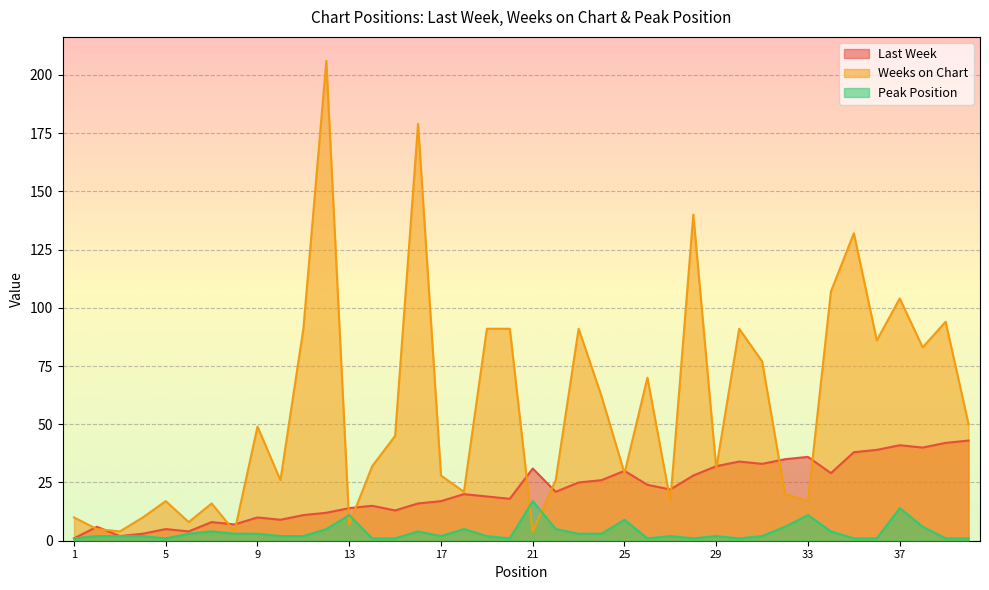

Is it true that Last Week equals 21 at 22?

True